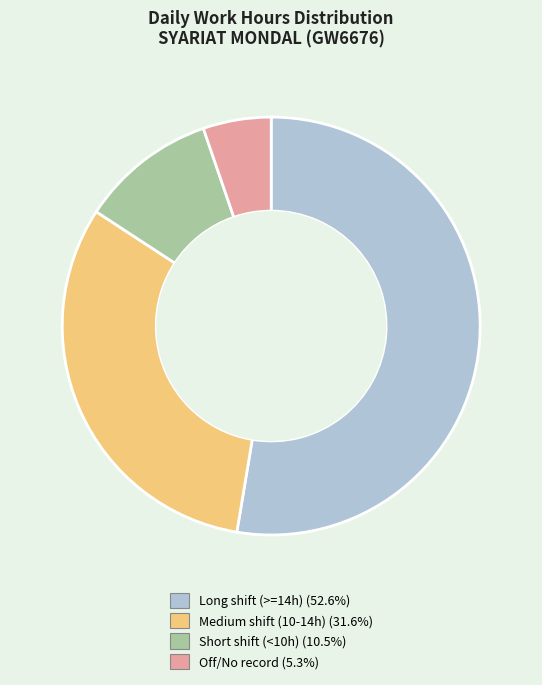

Does any single category account for the majority?

Yes